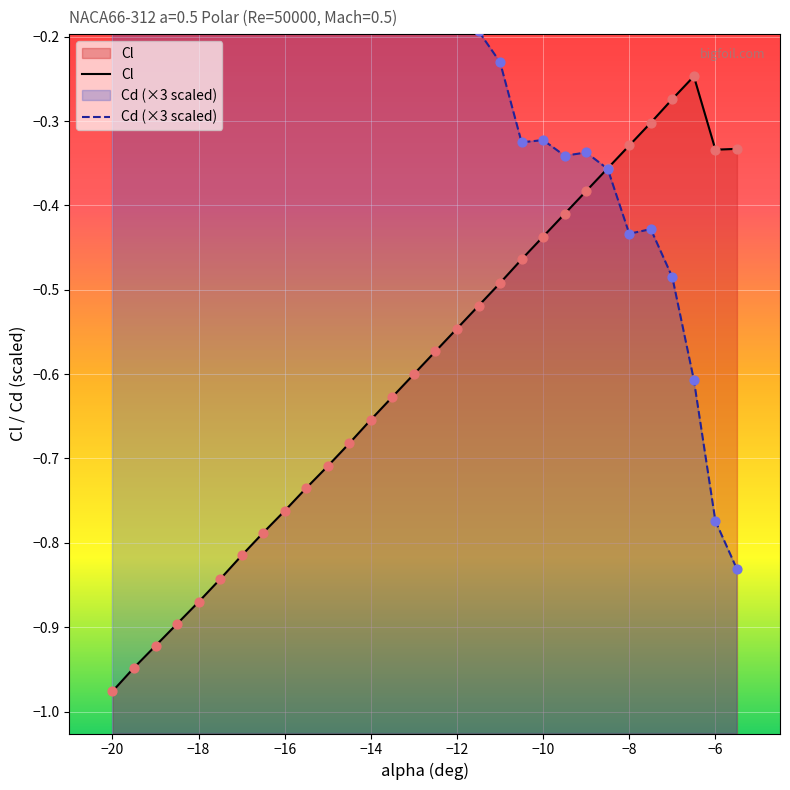

Which series reaches the maximum Y coordinate?

Cd